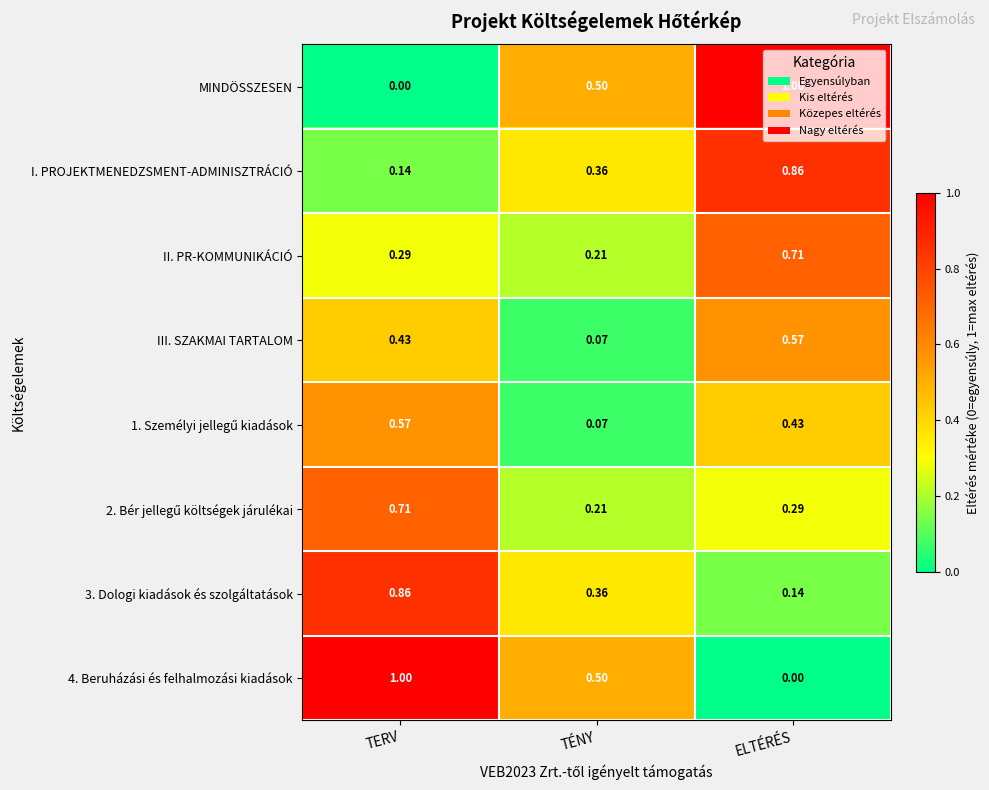

At which label does 4. Beruházási és felhalmozási kiadások reach its minimum?

ELTÉRÉS